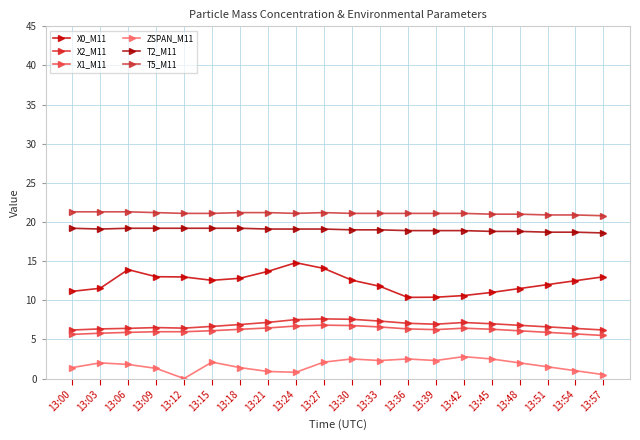

Which series has the largest range (max minus min)?

X0_M11